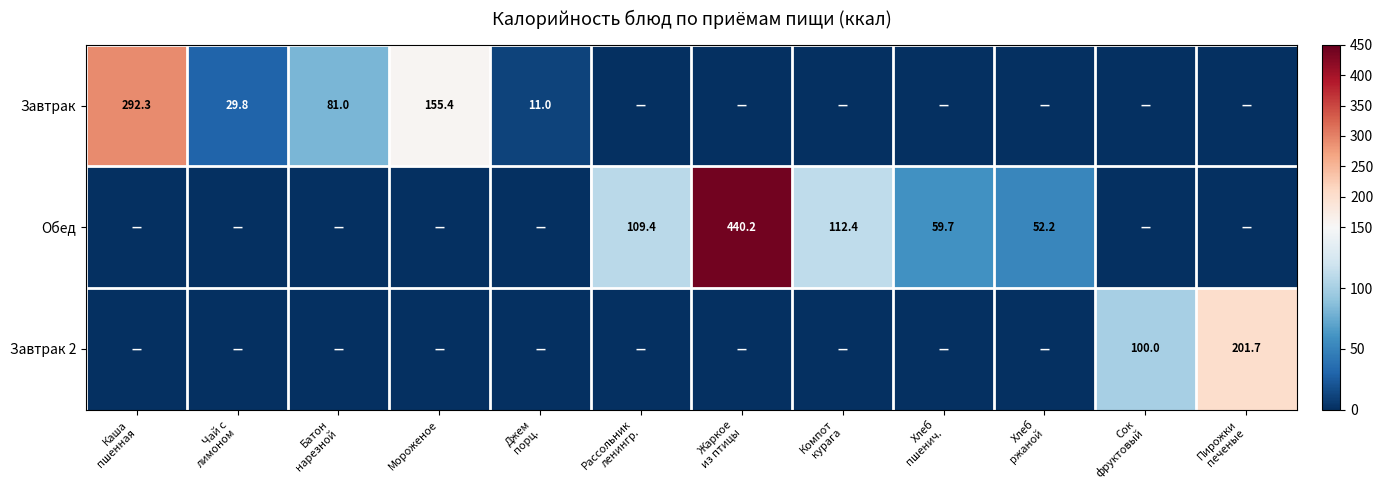

True or false: Завтрак has a value of 75.1 at Мороженое.

False